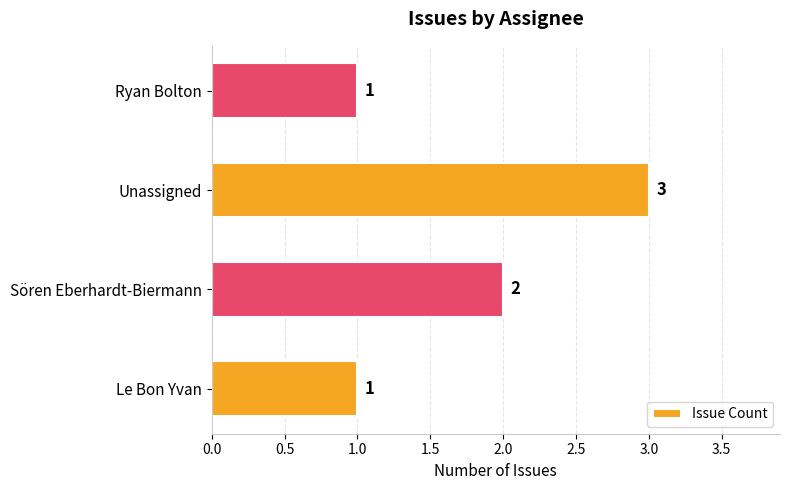

Reading top to bottom, extract all data points from this chart.

Ryan Bolton=1	Unassigned=3	Sören Eberhardt-Biermann=2	Le Bon Yvan=1